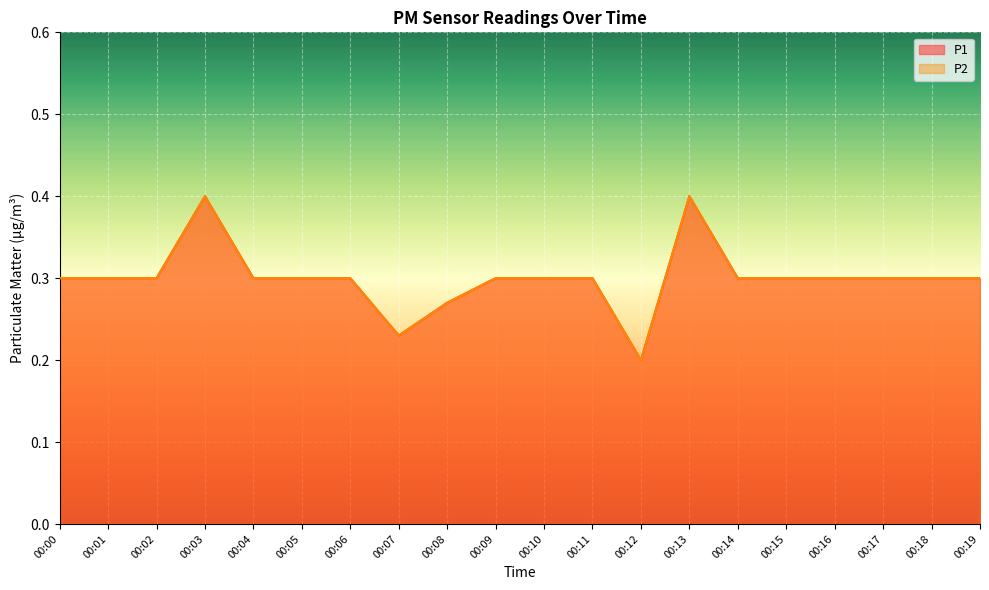

Reading left to right, extract all data points from this chart.

P1: 00:00=0.3	00:01=0.3	00:02=0.3	00:03=0.4	00:04=0.3	00:05=0.3	00:06=0.3	00:07=0.2	00:08=0.3	00:09=0.3	00:10=0.3	00:11=0.3	00:12=0.2	00:13=0.4	00:14=0.3	00:15=0.3	00:16=0.3	00:17=0.3	00:18=0.3	00:19=0.3
P2: 00:00=0.3	00:01=0.3	00:02=0.3	00:03=0.4	00:04=0.3	00:05=0.3	00:06=0.3	00:07=0.2	00:08=0.3	00:09=0.3	00:10=0.3	00:11=0.3	00:12=0.2	00:13=0.4	00:14=0.3	00:15=0.3	00:16=0.3	00:17=0.3	00:18=0.3	00:19=0.3